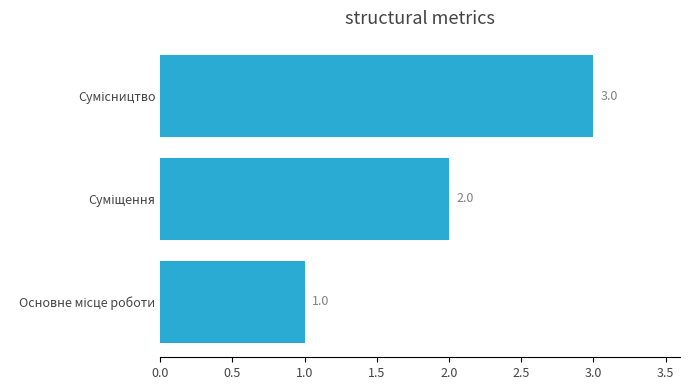

Count the values in the range 1 to 3.

3